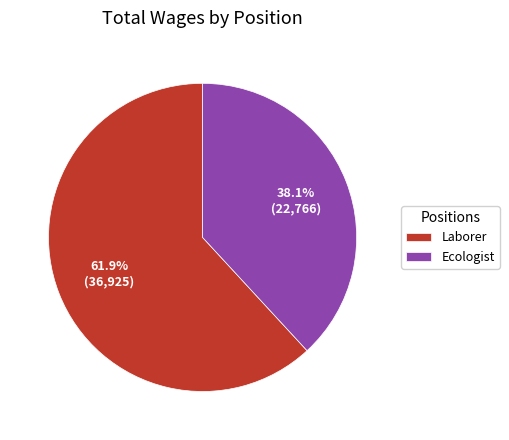

Which slice is the smallest?

Ecologist